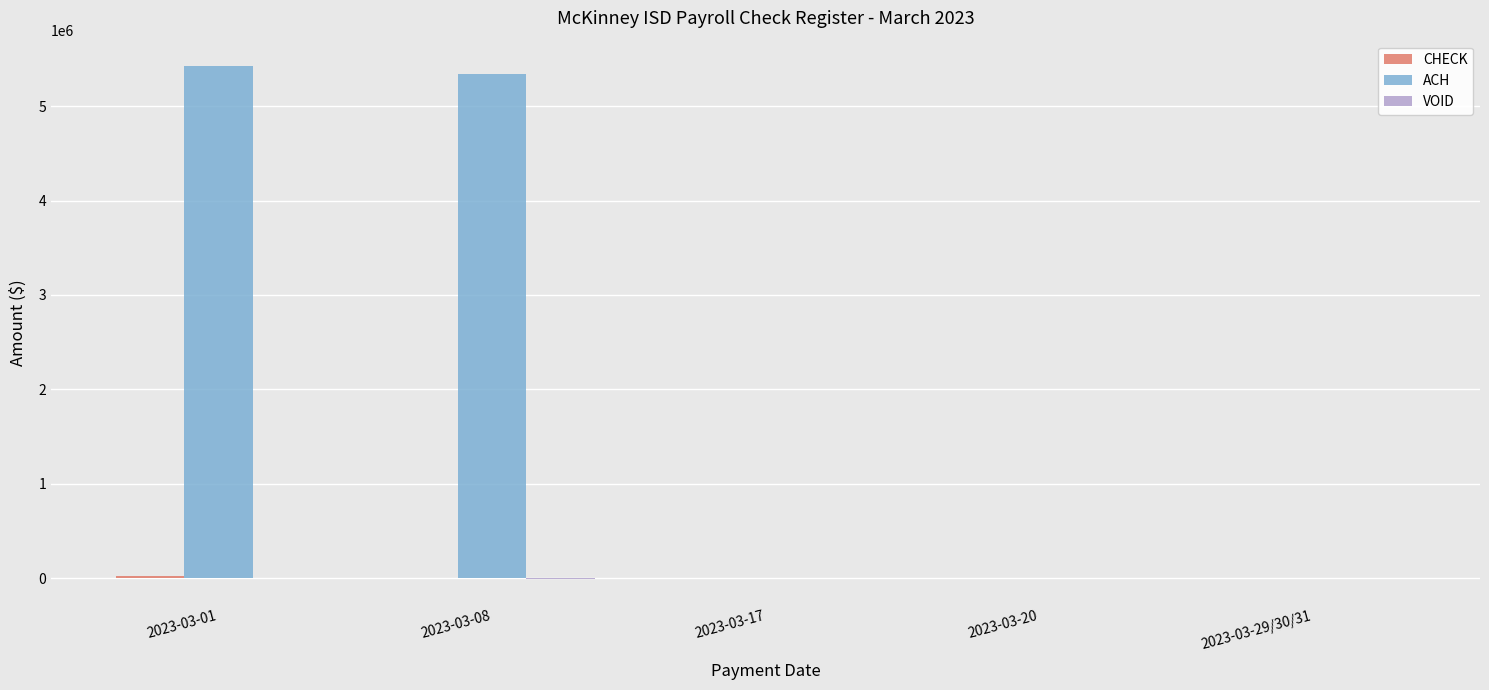

Between 2023-03-08 and 2023-03-17, which series saw the biggest shift?

ACH